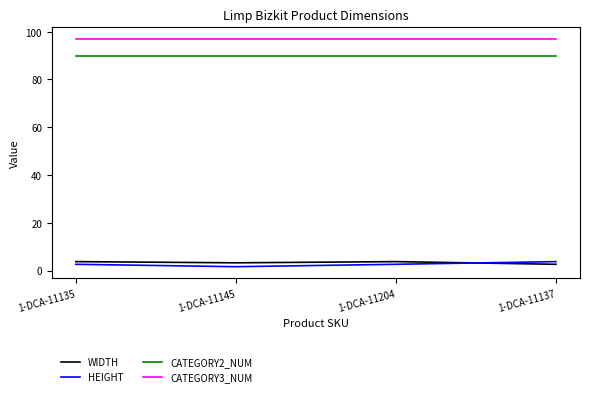

What is the average value of the HEIGHT series?

2.7